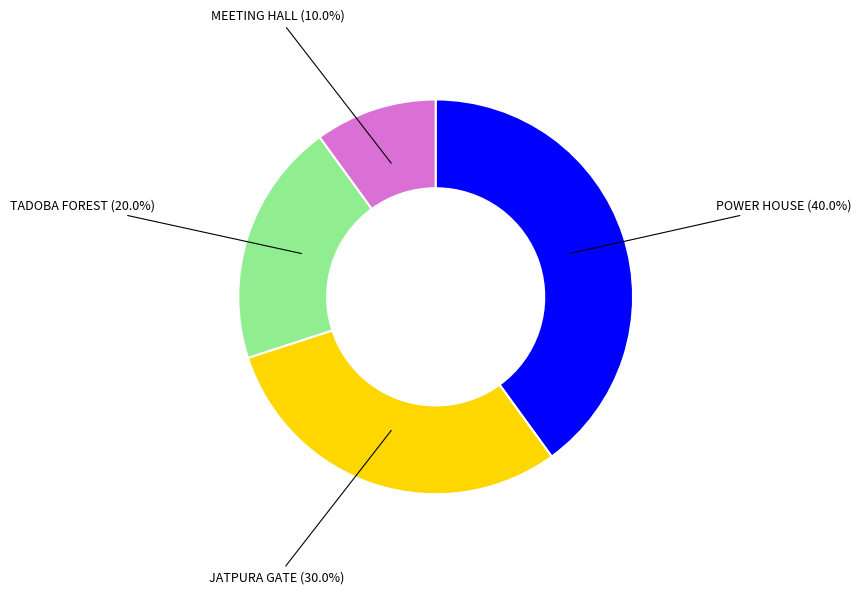

To the nearest percent, what is the difference between the largest and smallest slice percentages?

30%